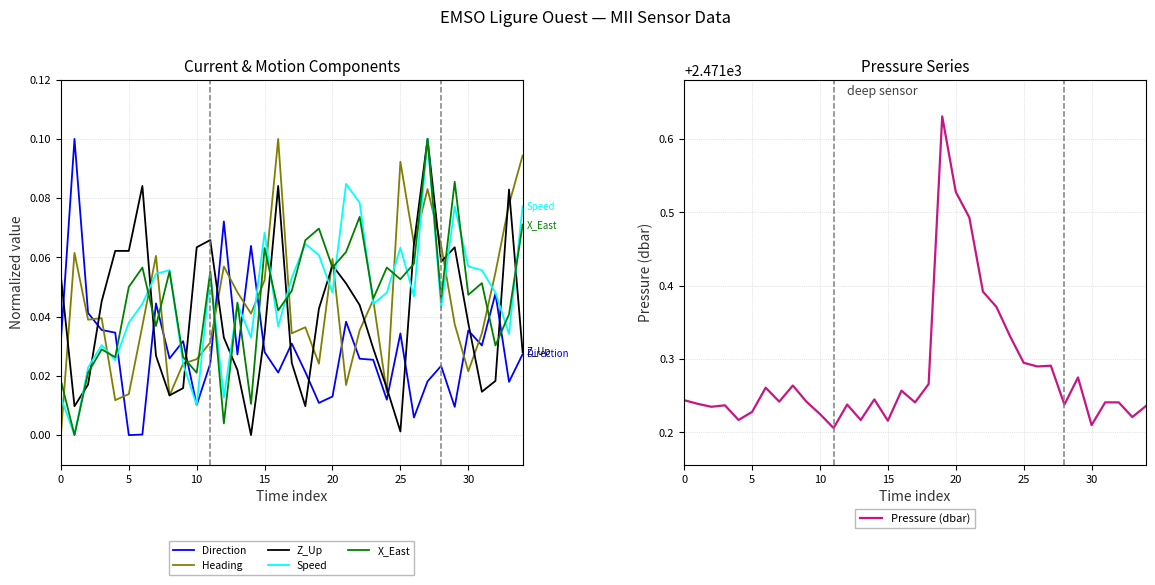

True or false: Heading has a value of 0.2 at 25.

False